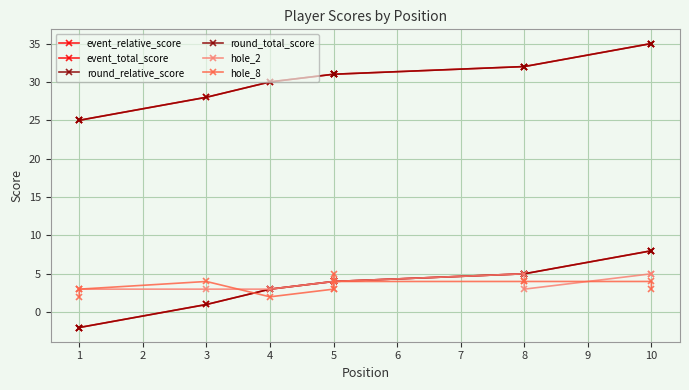

What is the total value across all series at 5?

77